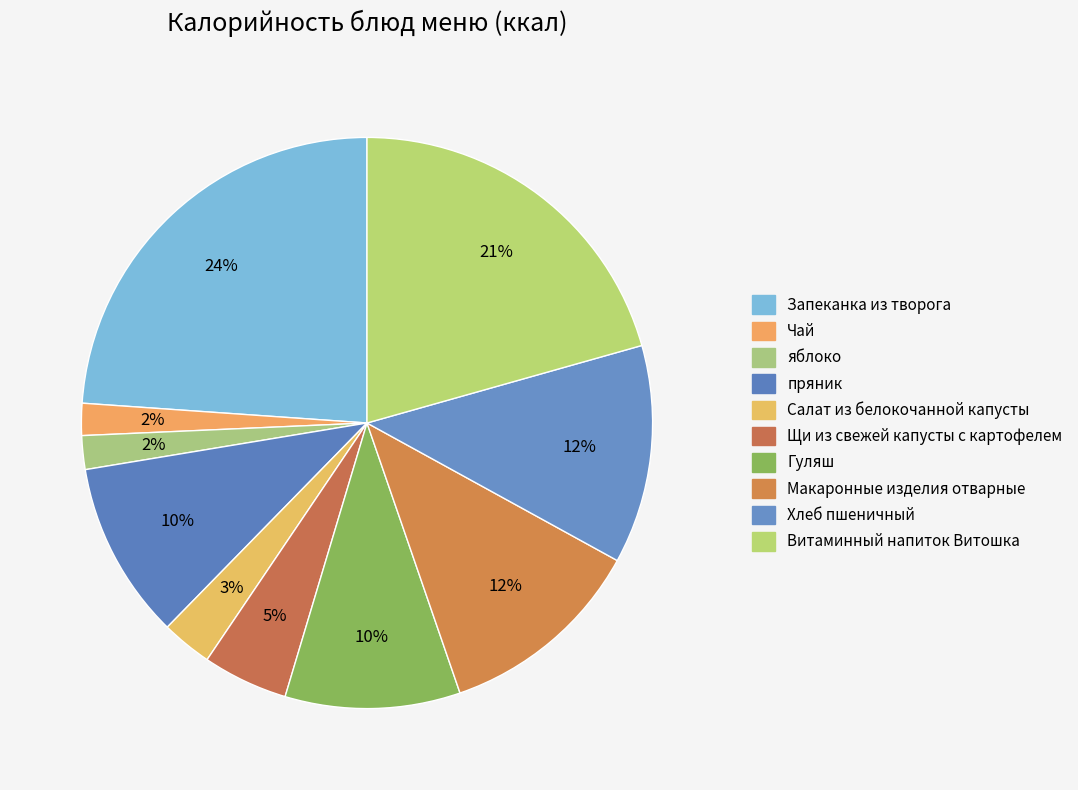

Which slice is the smallest?

Чай